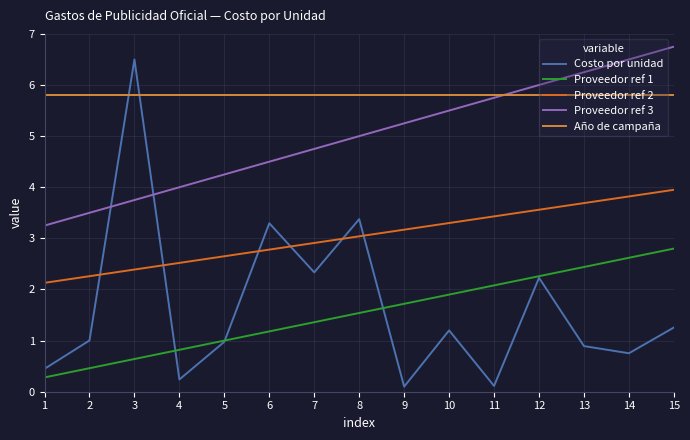

Does the chart have visible grid lines?

Yes